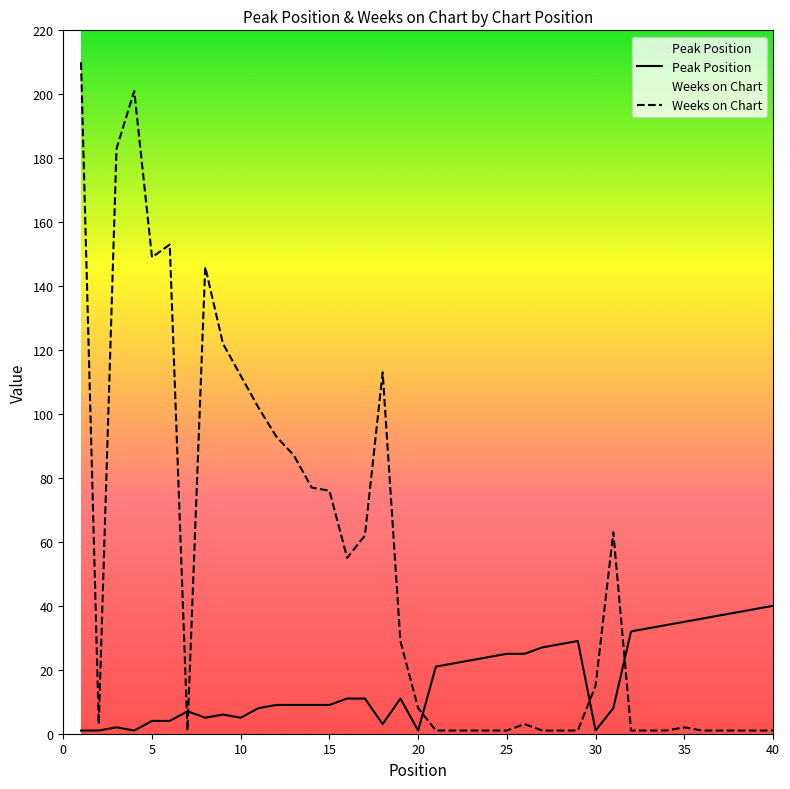

At which label does Peak Position first exceed 11?

21